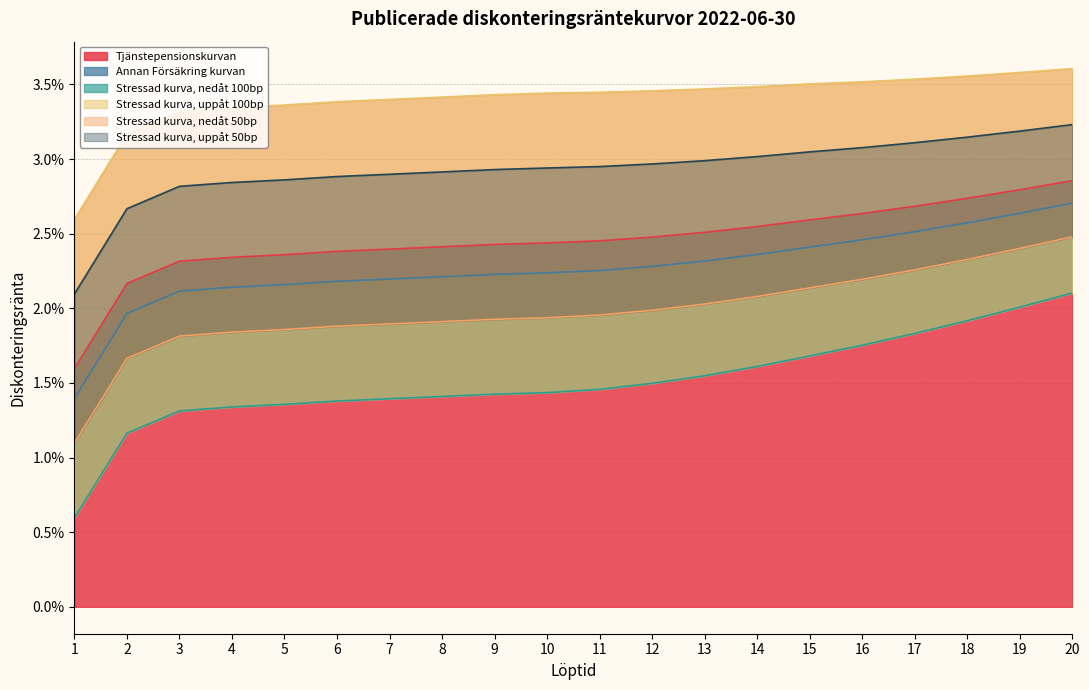

At which category is the sum across all series the highest?

20